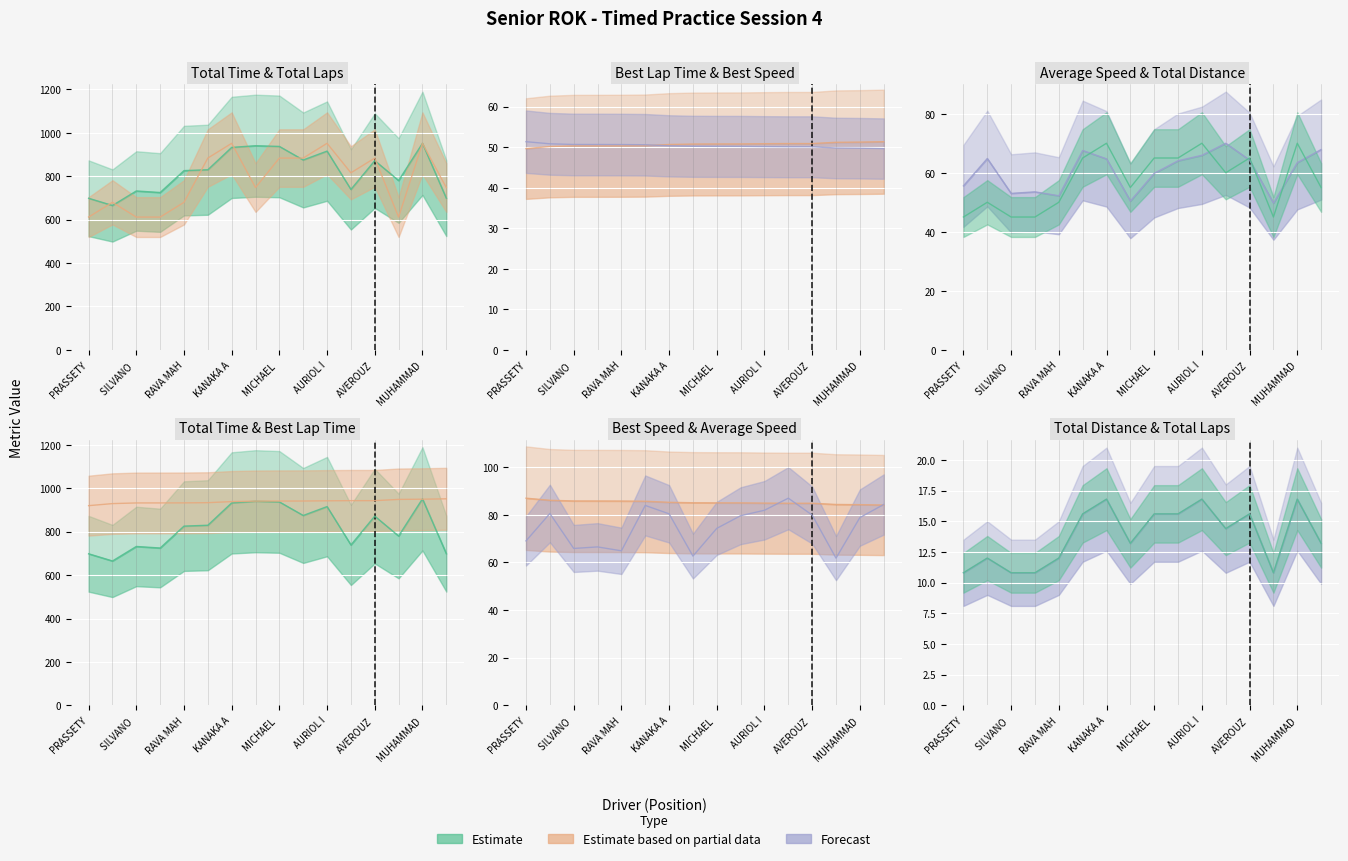

Where is the first local minimum for Total Laps?

MALIK BINTANG